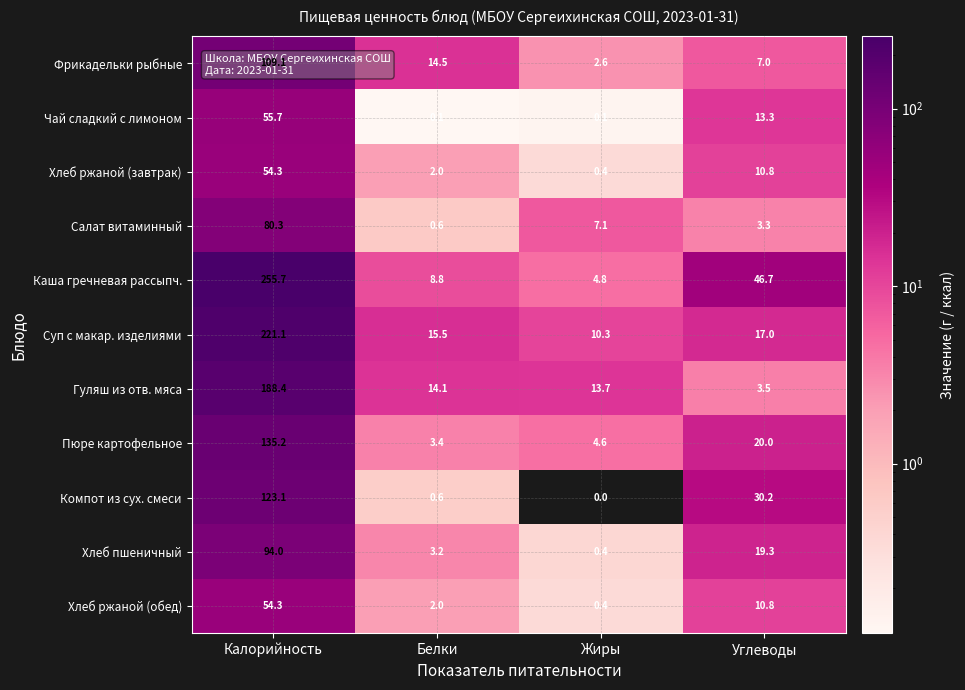

True or false: Салат витаминный has a value of 10.7 at Жиры.

False